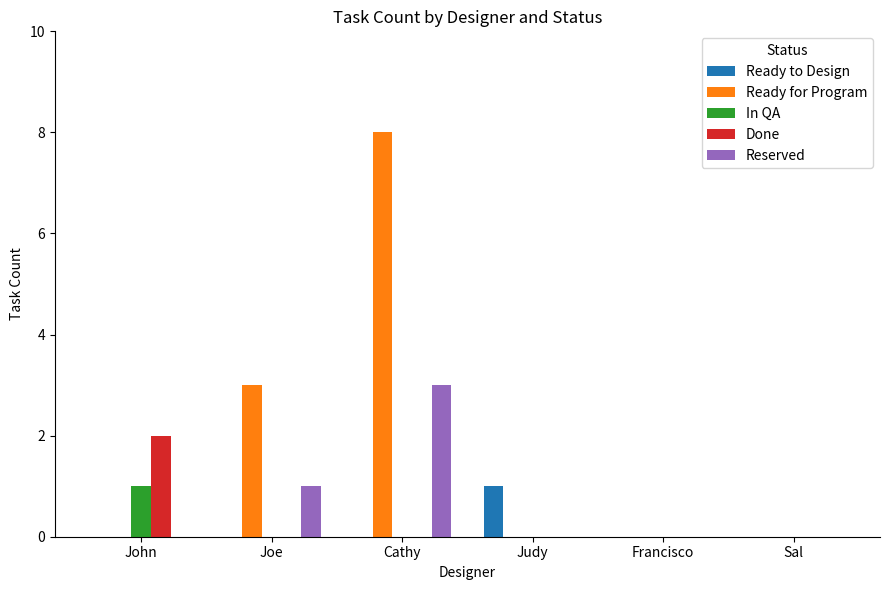

Is it true that Ready to Design equals 0 at Cathy?

True